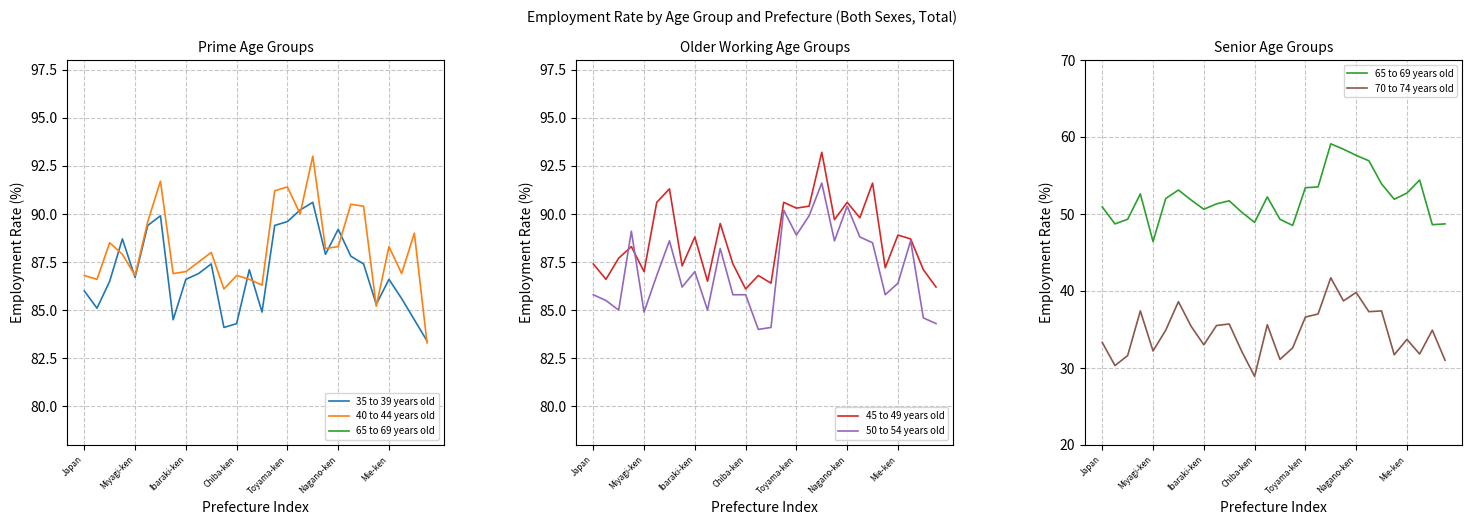

Reading left to right, list all the values displayed in this chart.

35 to 39 years old: 86.0	85.1	86.5	88.7	86.7	89.4	89.9	84.5	86.6	86.9	87.4	84.1	84.3	87.1	84.9	89.4	89.6	90.2	90.6	87.9	89.2	87.8	87.4	85.3	86.6	85.6	84.5	83.4
40 to 44 years old: 86.8	86.6	88.5	87.9	86.8	89.6	91.7	86.9	87.0	87.5	88.0	86.1	86.8	86.6	86.3	91.2	91.4	90.0	93.0	88.2	88.3	90.5	90.4	85.2	88.3	86.9	89.0	83.3
65 to 69 years old: 50.9	48.7	49.3	52.6	46.4	52.0	53.1	51.8	50.6	51.3	51.7	50.2	48.9	52.2	49.3	48.5	53.4	53.5	59.1	58.4	57.6	56.9	53.9	51.9	52.7	54.4	48.6	48.7
45 to 49 years old: 87.4	86.6	87.7	88.3	87.0	90.6	91.3	87.3	88.8	86.5	89.5	87.4	86.1	86.8	86.4	90.6	90.3	90.4	93.2	89.7	90.6	89.8	91.6	87.2	88.9	88.7	87.1	86.2
50 to 54 years old: 85.8	85.5	85.0	89.1	84.9	86.8	88.6	86.2	87.0	85.0	88.2	85.8	85.8	84.0	84.1	90.2	88.9	89.9	91.6	88.6	90.4	88.8	88.5	85.8	86.4	88.6	84.6	84.3
70 to 74 years old: 33.3	30.3	31.6	37.4	32.2	34.9	38.6	35.4	33.0	35.5	35.7	32.1	28.9	35.6	31.1	32.6	36.6	37.0	41.7	38.7	39.8	37.3	37.4	31.7	33.7	31.8	34.9	31.0